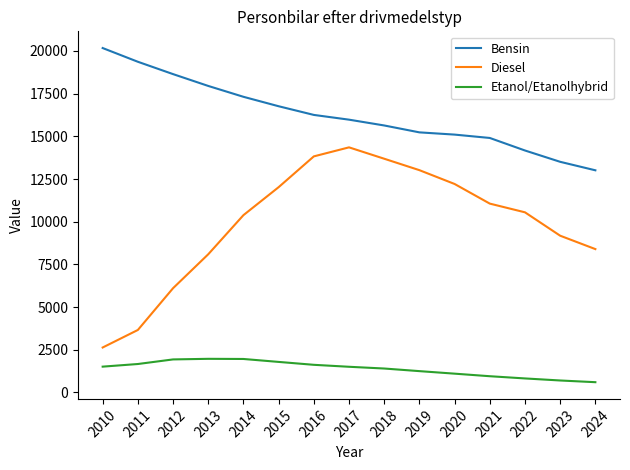

Rank the series by their maximum value, from highest to lowest.

Bensin, Diesel, Etanol/Etanolhybrid